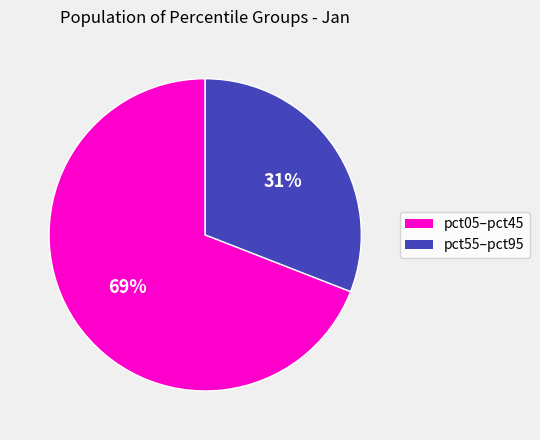

Is there a majority slice in this chart?

Yes